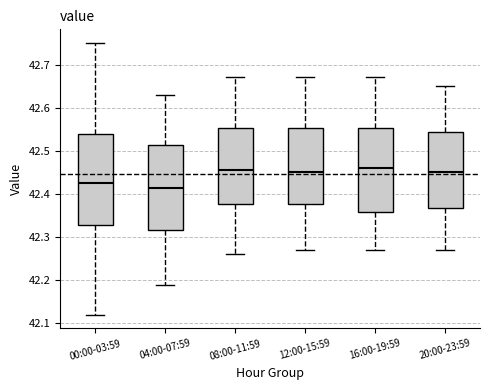

Reading left to right, transcribe this box plot: for each box, give where its median line is, the range the box spans, and where its two whiskers end, as read against the y-axis. The values are not printed on the chart, so give them approximately, as read against the axis.

00:00-03:59: median 42.43, box 42.33 to 42.54, whiskers 42.12 to 42.75
04:00-07:59: median 42.42, box 42.32 to 42.51, whiskers 42.19 to 42.63
08:00-11:59: median 42.46, box 42.38 to 42.55, whiskers 42.26 to 42.67
12:00-15:59: median 42.45, box 42.38 to 42.55, whiskers 42.27 to 42.67
16:00-19:59: median 42.46, box 42.36 to 42.55, whiskers 42.27 to 42.67
20:00-23:59: median 42.45, box 42.37 to 42.54, whiskers 42.27 to 42.65